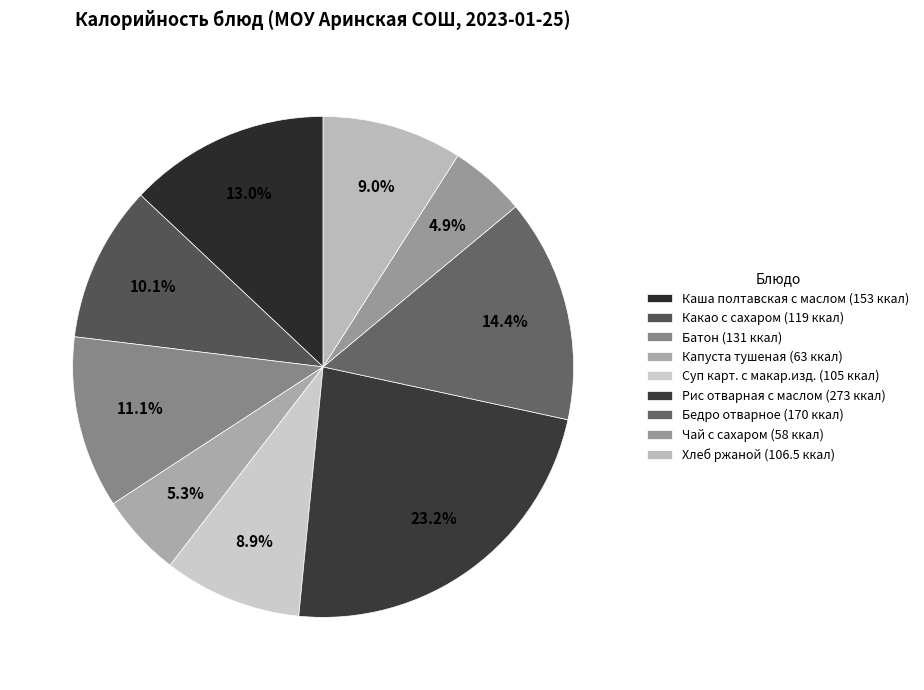

Is there any slice that represents more than half of the pie?

No